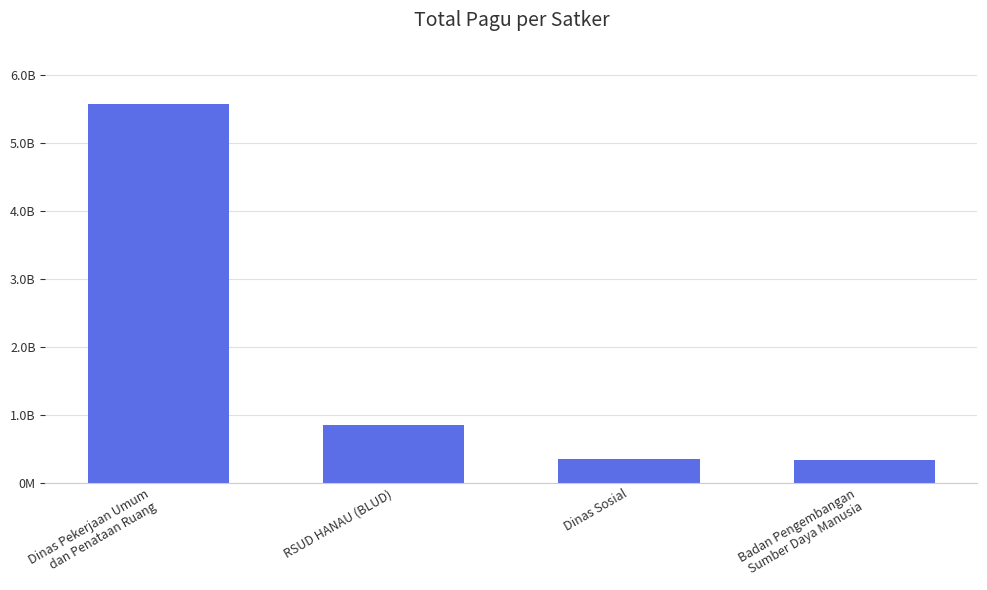

What is the label of the 2nd bar from the right?

Dinas Sosial